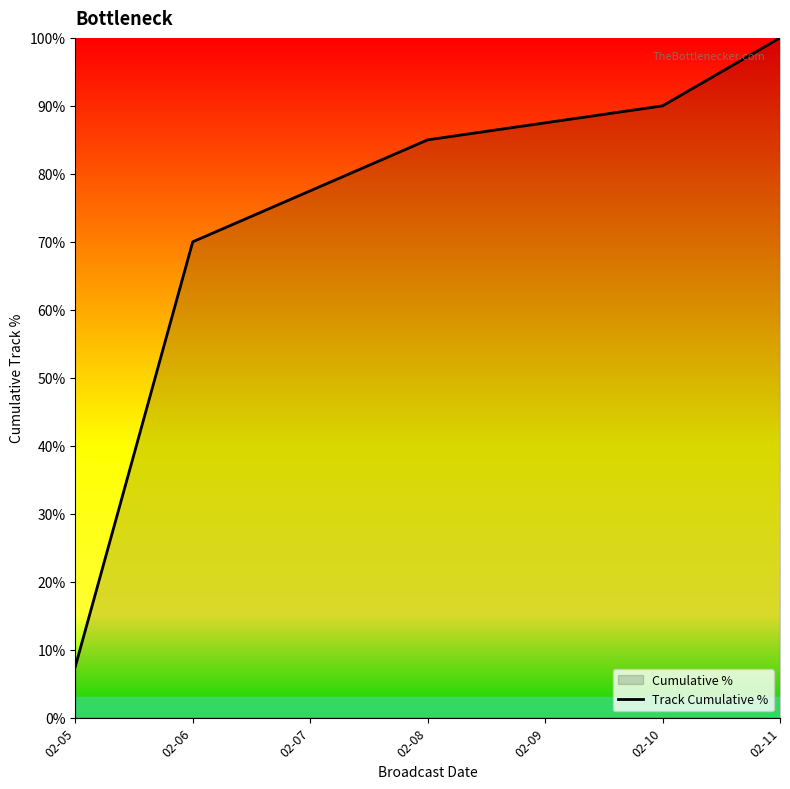

Reading left to right, extract all data points from this chart.

02-05=7.5	02-06=70.0	02-07=77.5	02-08=85.0	02-09=87.5	02-10=90.0	02-11=100.0